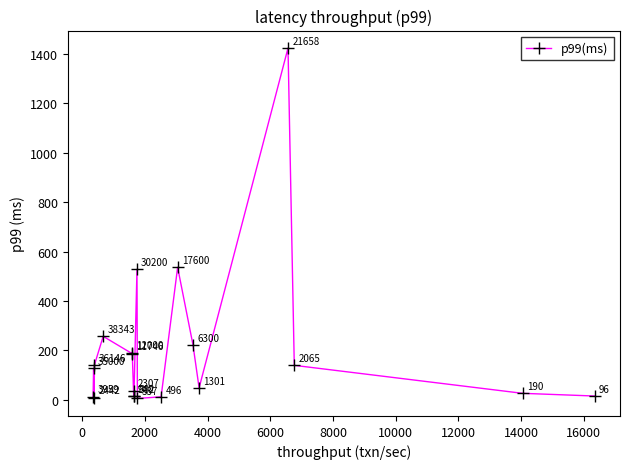

True or false: there are more than 2 points higher than both neighbors.

True